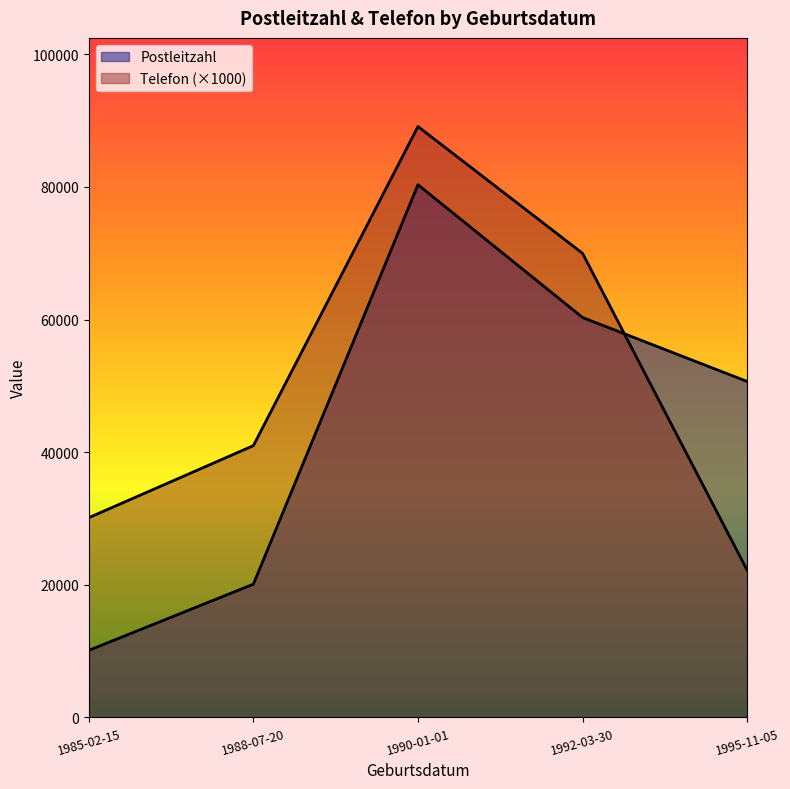

True or false: Telefon has a value of 31194.1 at 1995-11-05.

False